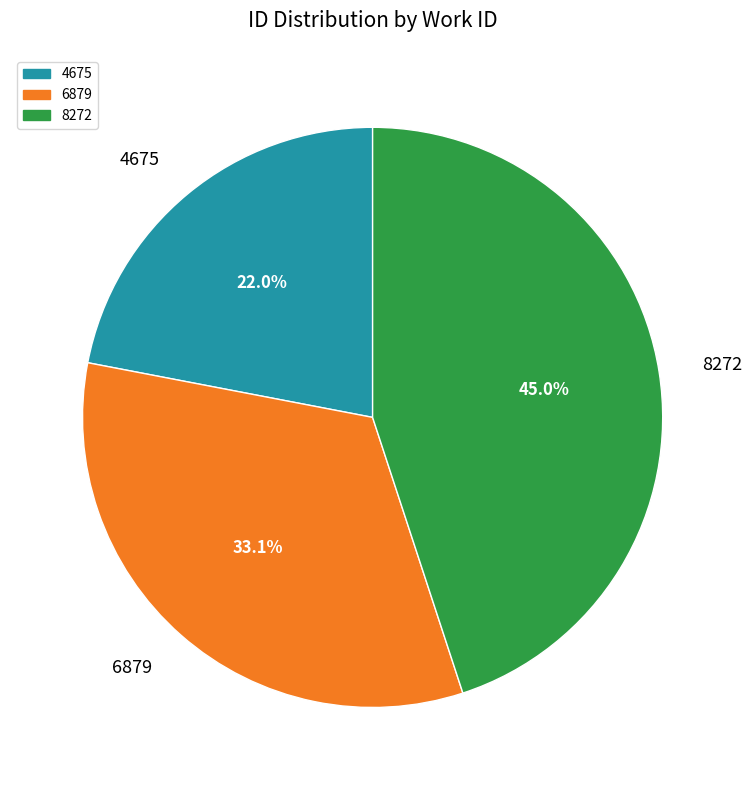

To the nearest percent, what percentage of the pie is 4675?

22%